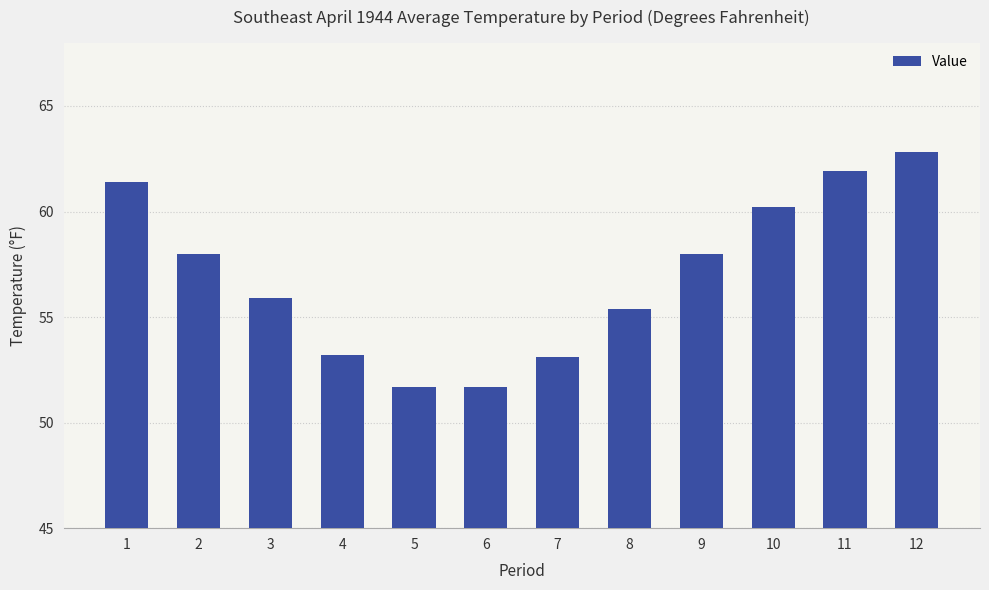

What is the ratio of the value at 9 to the value at 11?

0.9